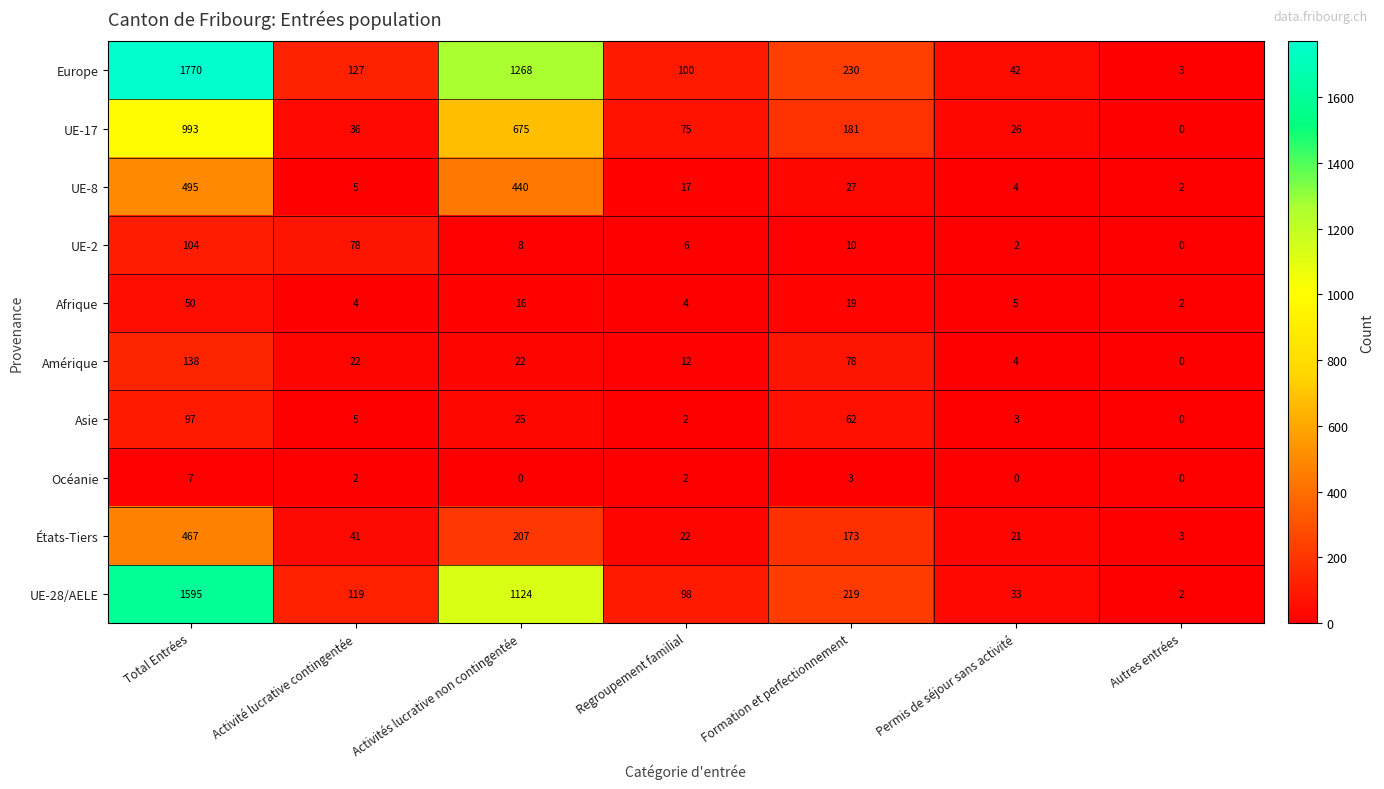

Is the value of États-Tiers at Regroupement familial greater than the value of UE-28/AELE at Formation et perfectionnement?

No